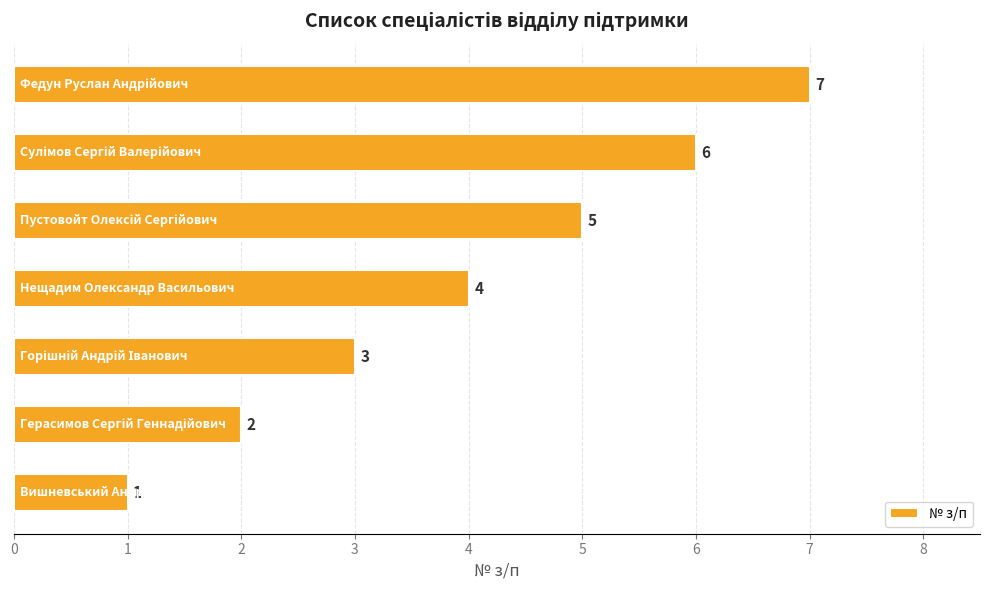

How many values are between 2 and 6?

5